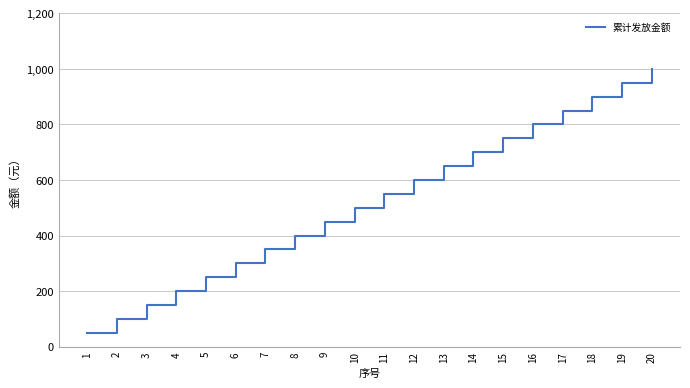

How many lines are shown in the chart?

1